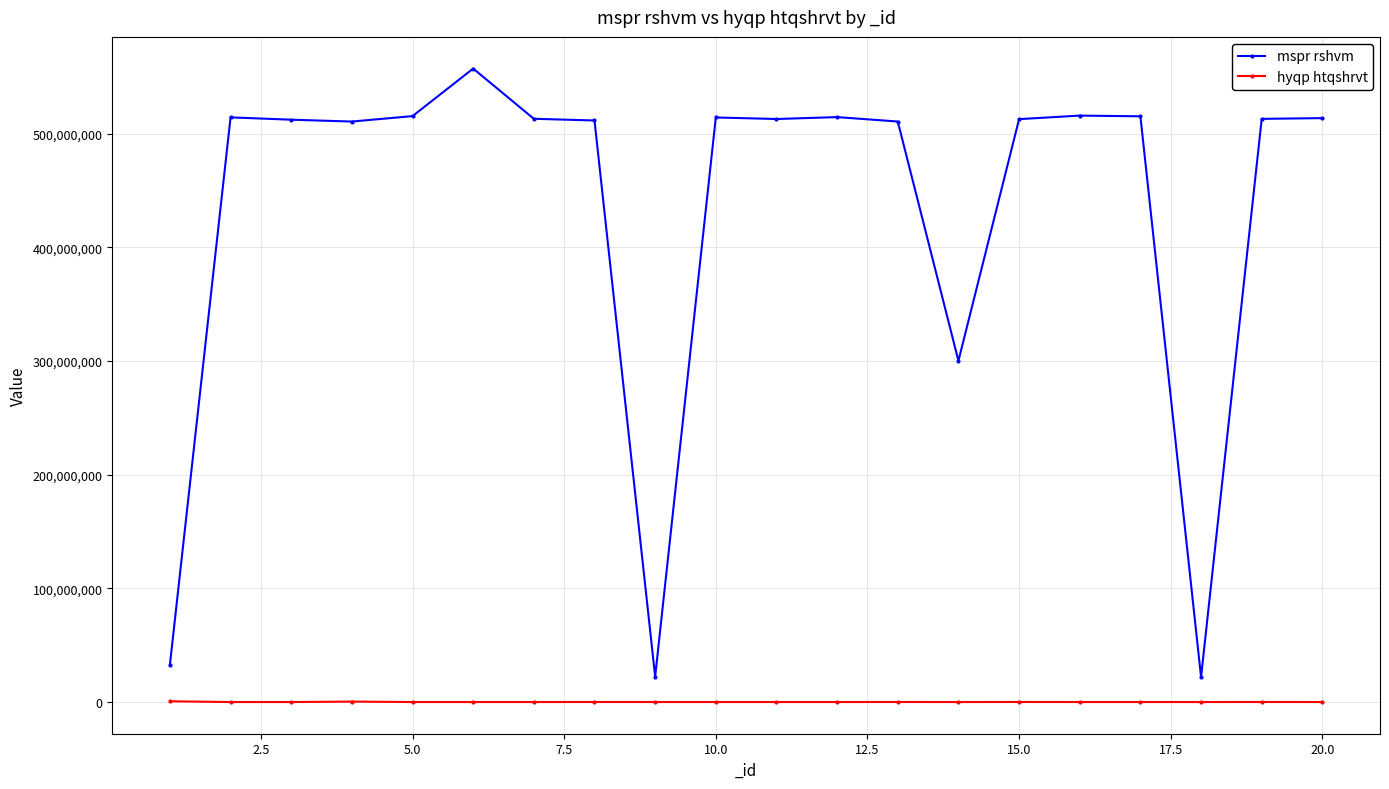

What is the value of the mspr rshvm point at the 11th from the left?

513035469.0